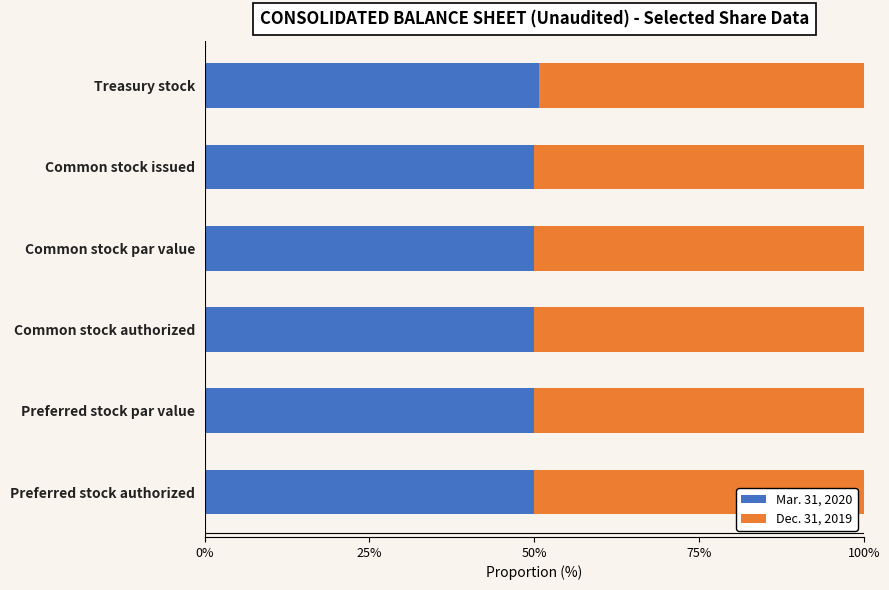

What are all the series names shown in the legend?

Mar. 31, 2020, Dec. 31, 2019